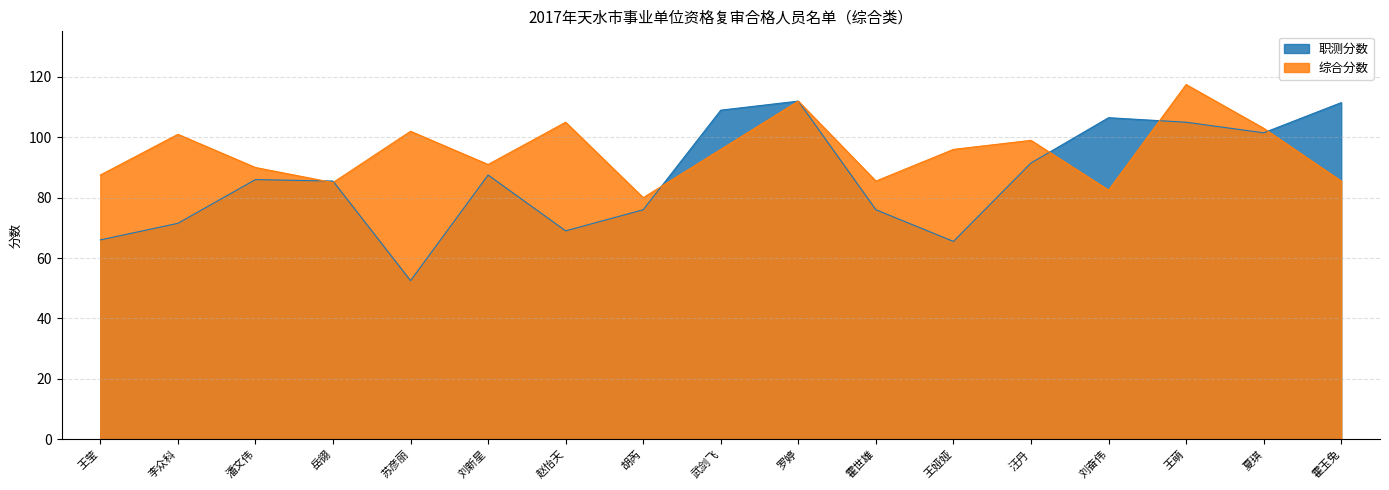

At which label is 综合分数 closest to 98?

汪丹